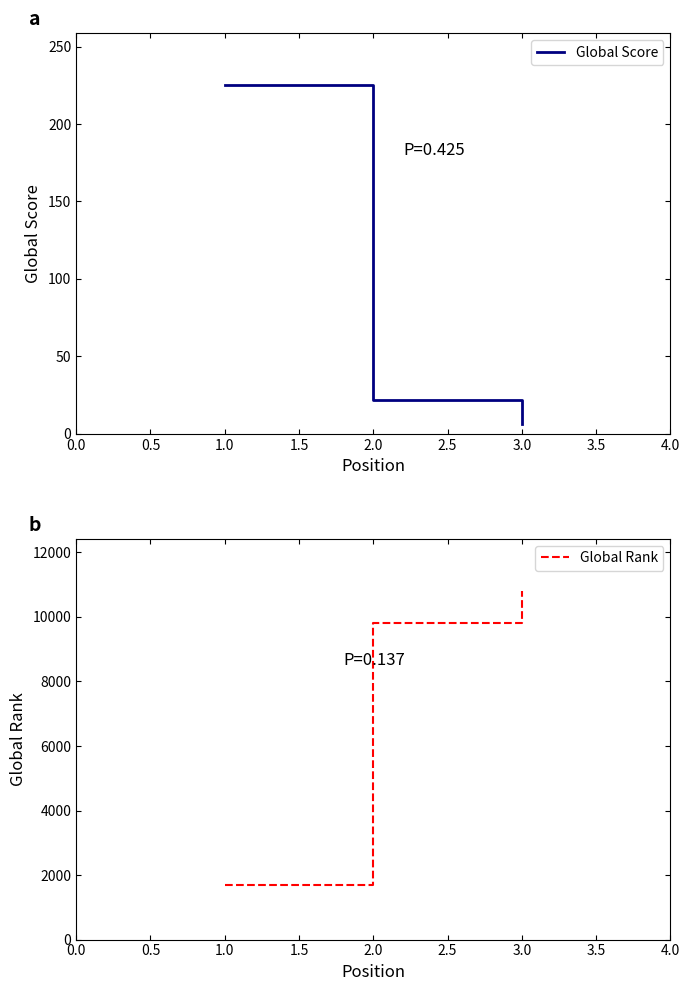

Which series has the largest range (max minus min)?

Global Rank